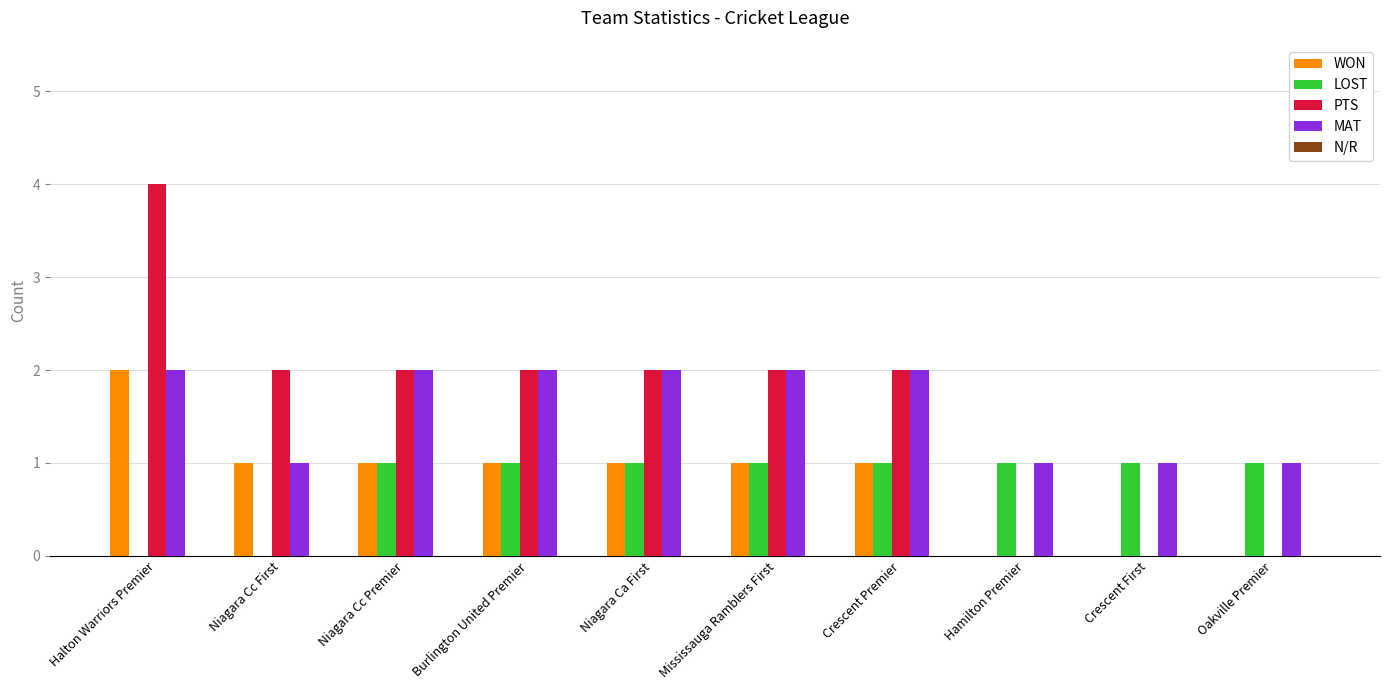

Between Halton Warriors Premier and Niagara Cc Premier, which series saw the biggest shift?

PTS